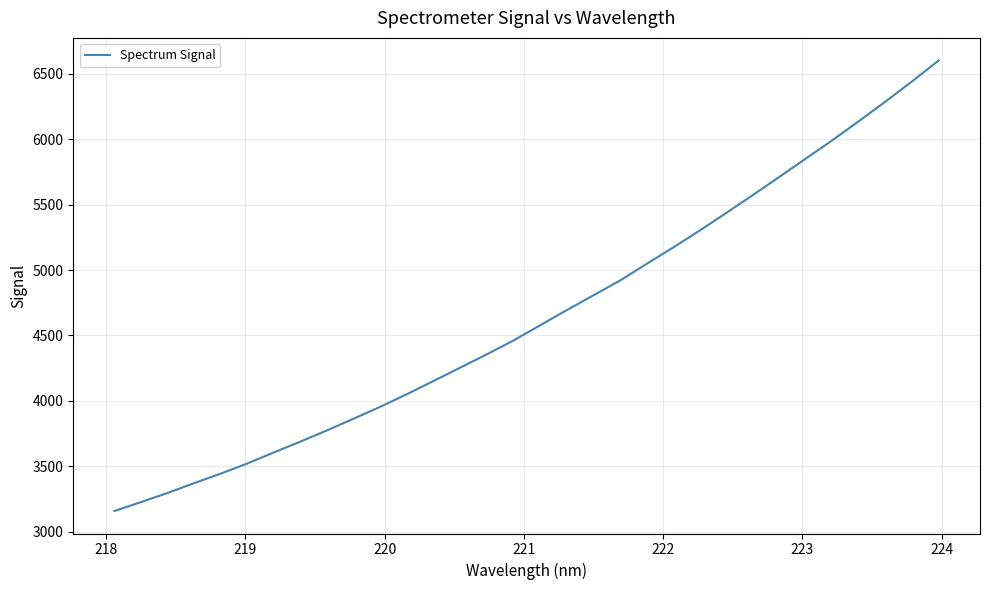

What is the minimum value shown in the chart?

3158.4